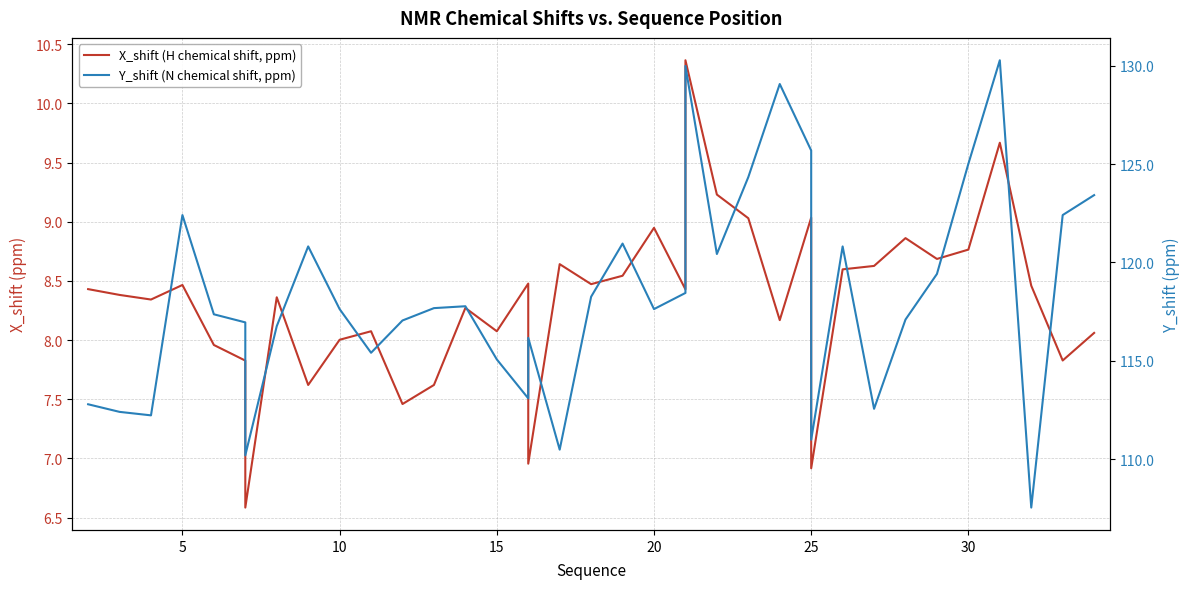

Which series has the largest total across all categories?

Y_shift (N chemical shift, ppm)